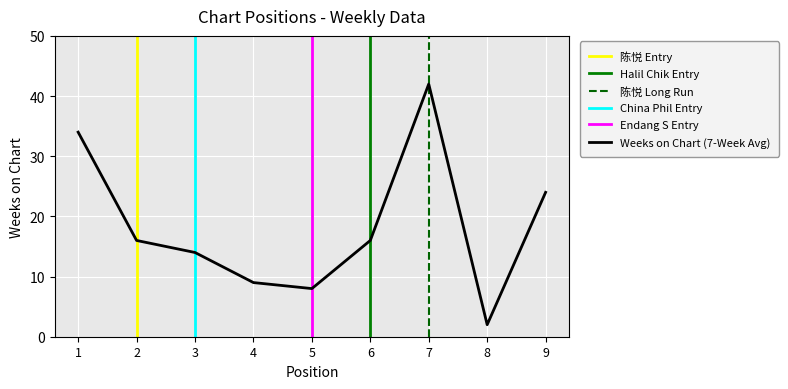

Which label corresponds to the smallest value in the chart?

8